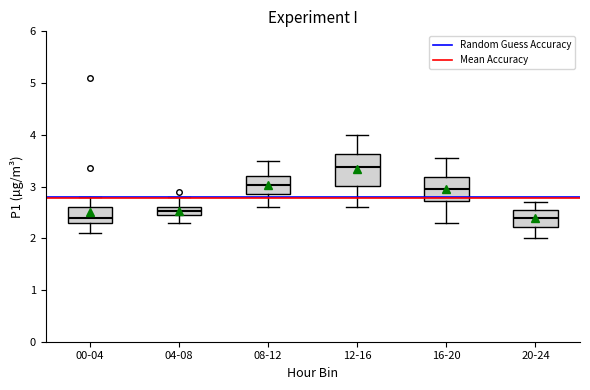

Where is the lower edge of the box for 12-16 on the y-axis? The values are not printed on the chart, so give them approximately, as read against the axis.

3.0